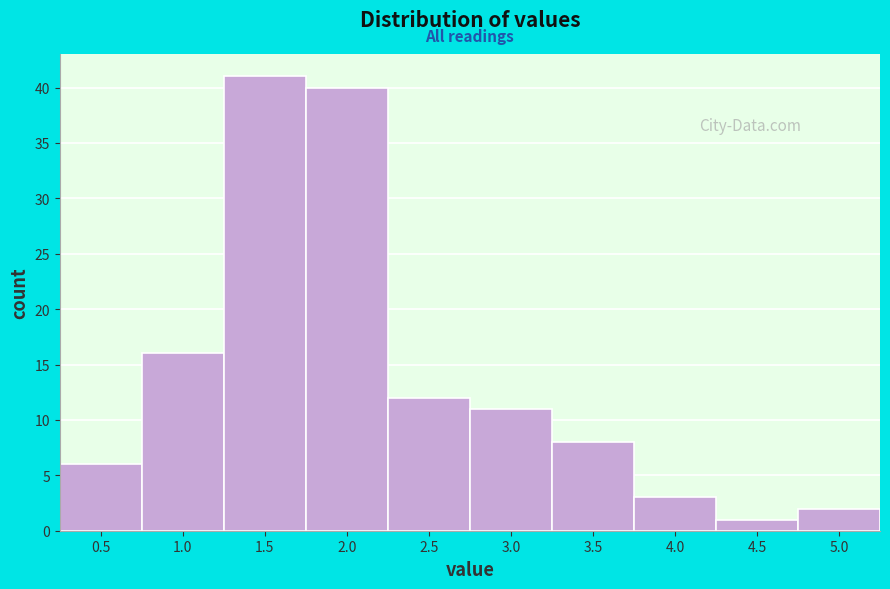

Reading right to left, list all the values displayed in this chart.

2	1	3	8	11	12	40	41	16	6